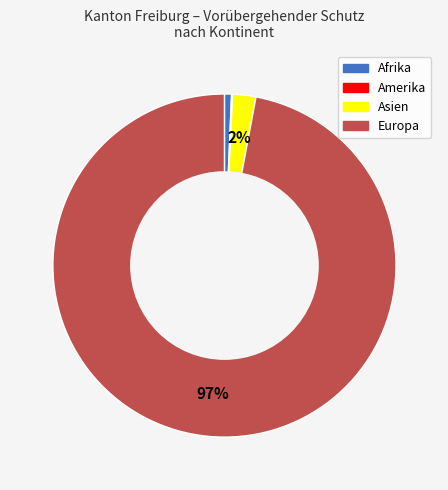

To the nearest percent, what is the difference between the largest and smallest slice percentages?

97%